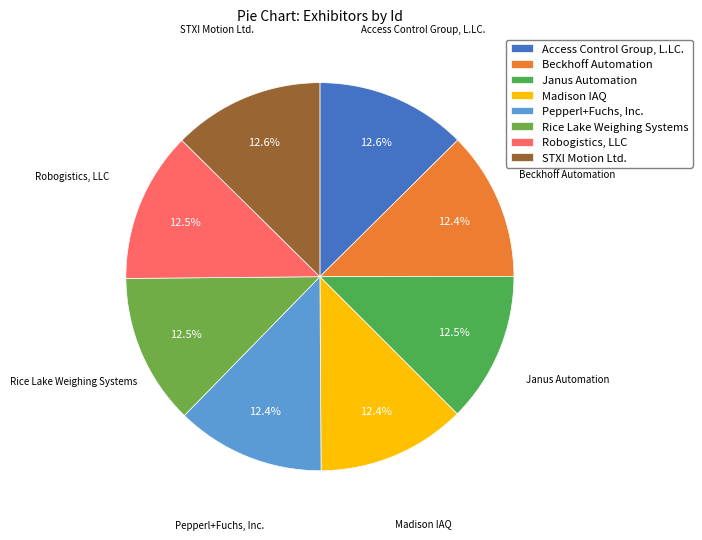

How much of the chart is everything except Pepperl+Fuchs, Inc.?

87.6%